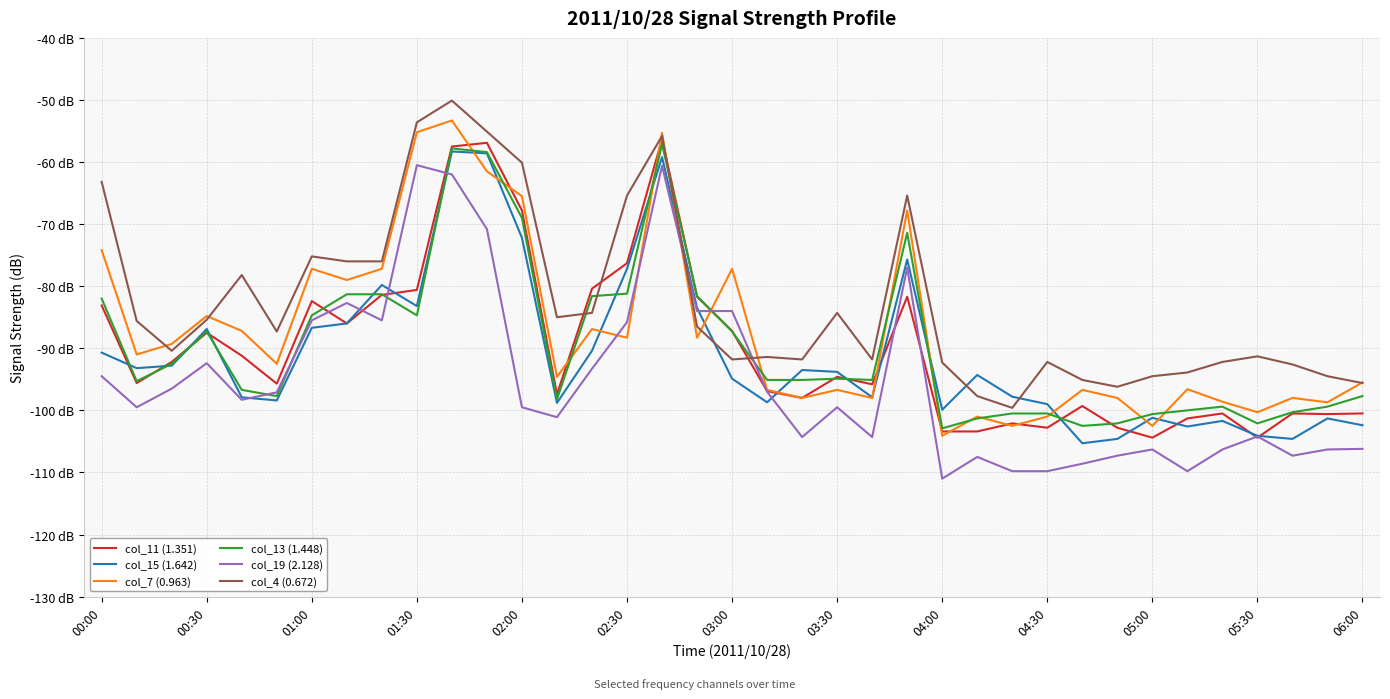

True or false: col_13 (1.448) and col_15 (1.642) cross at least once.

True